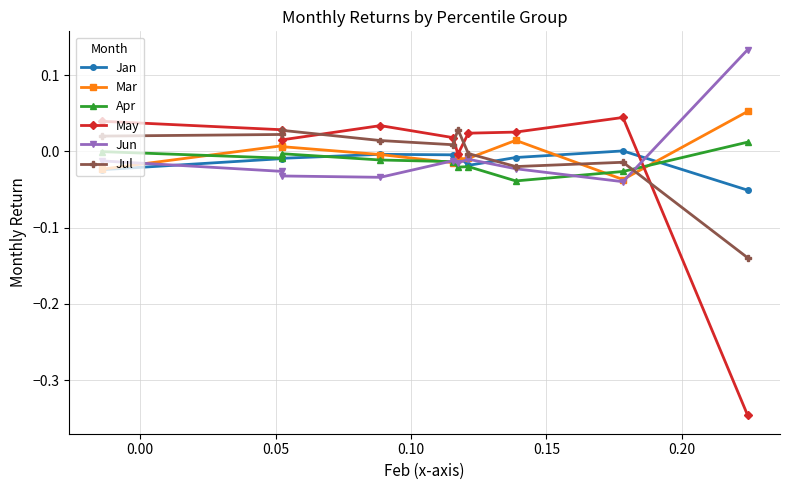

Which series ends up on top after the final intersection of May and Jun?

Jun